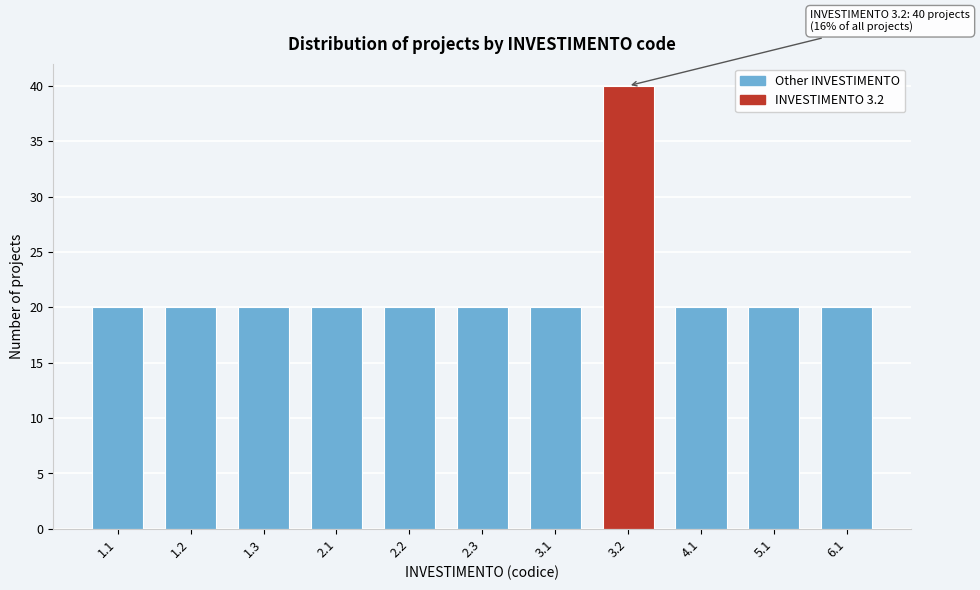

Reading right to left, list all the values displayed in this chart.

20	20	20	40	20	20	20	20	20	20	20